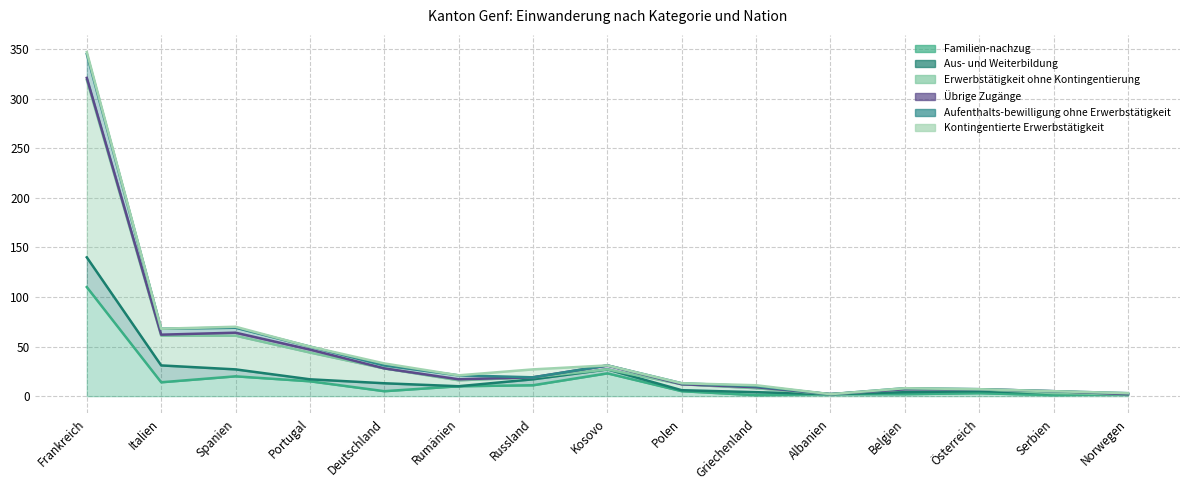

Which series has the largest range (max minus min)?

Erwerbstätigkeit ohne Kontingentierung